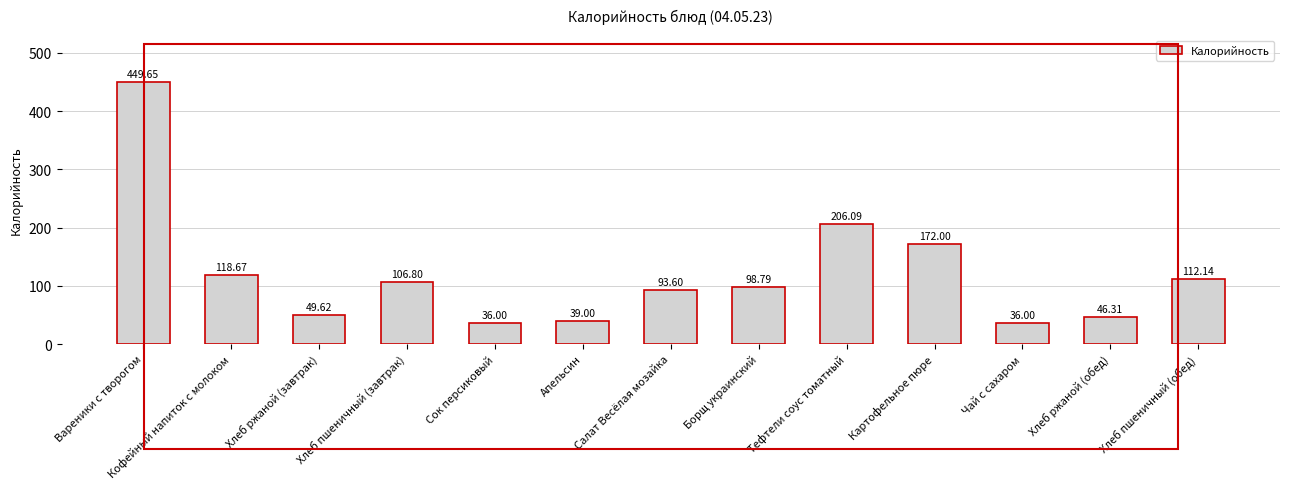

What is the sum of all values?

1564.7